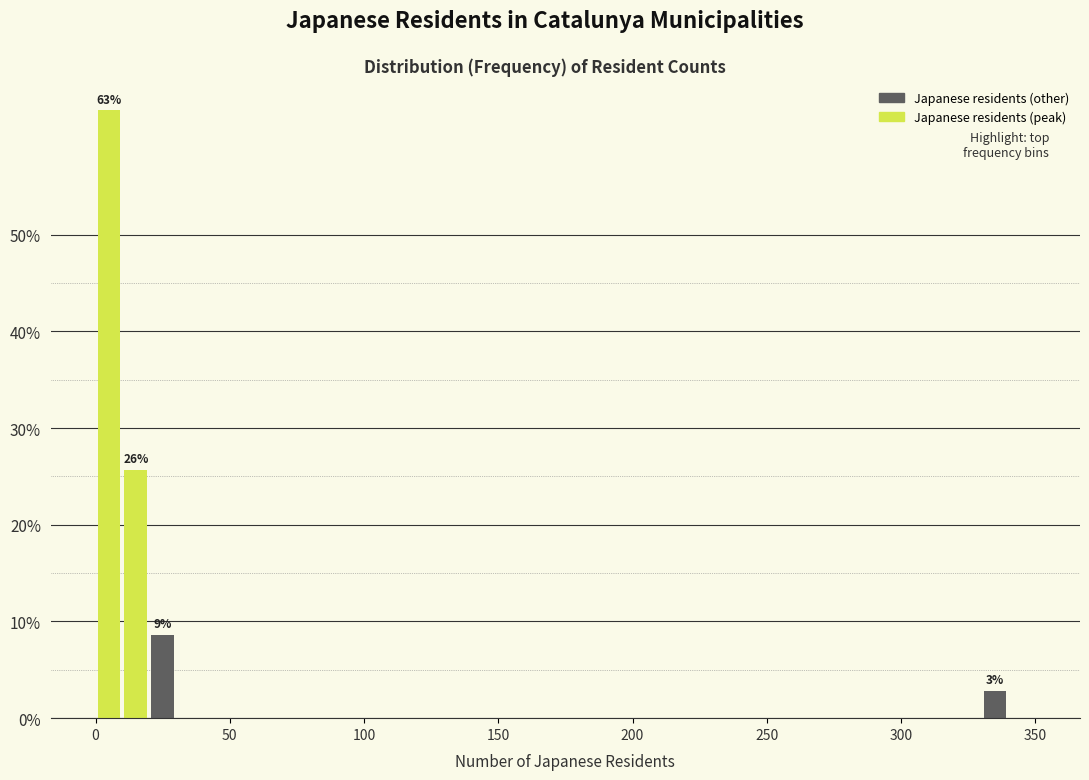

Read against the x-axis, roughly where is the centre of the tallest bar?

5